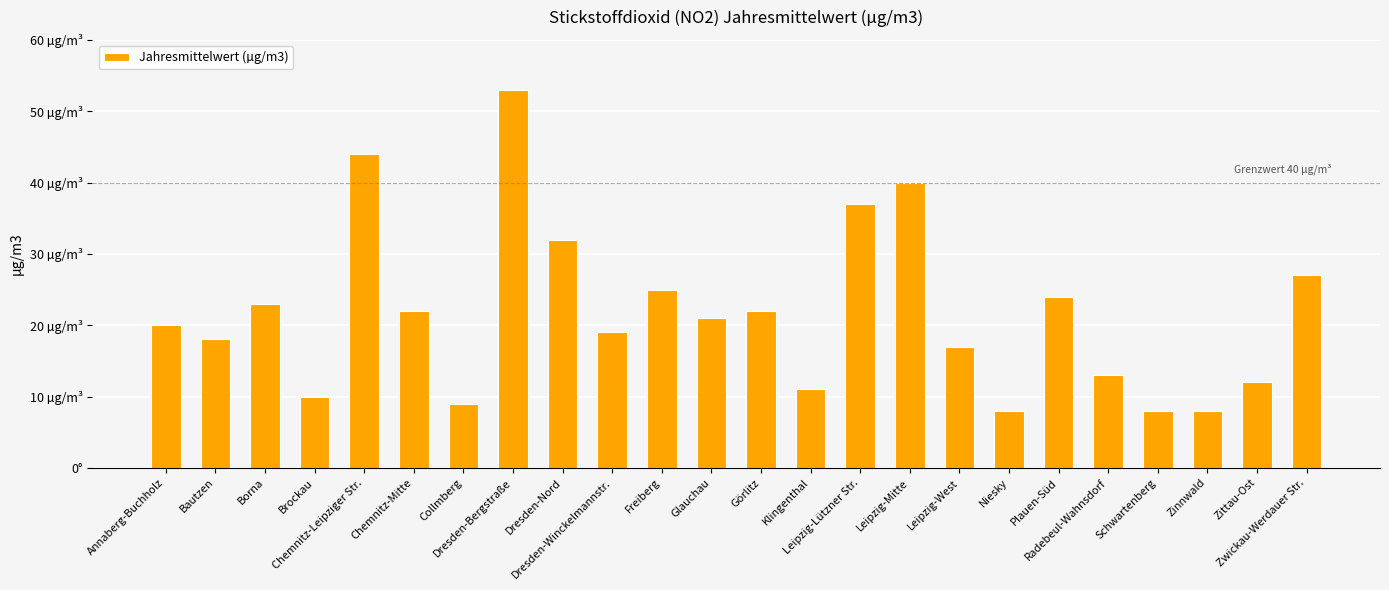

Does the chart contain any negative values?

No